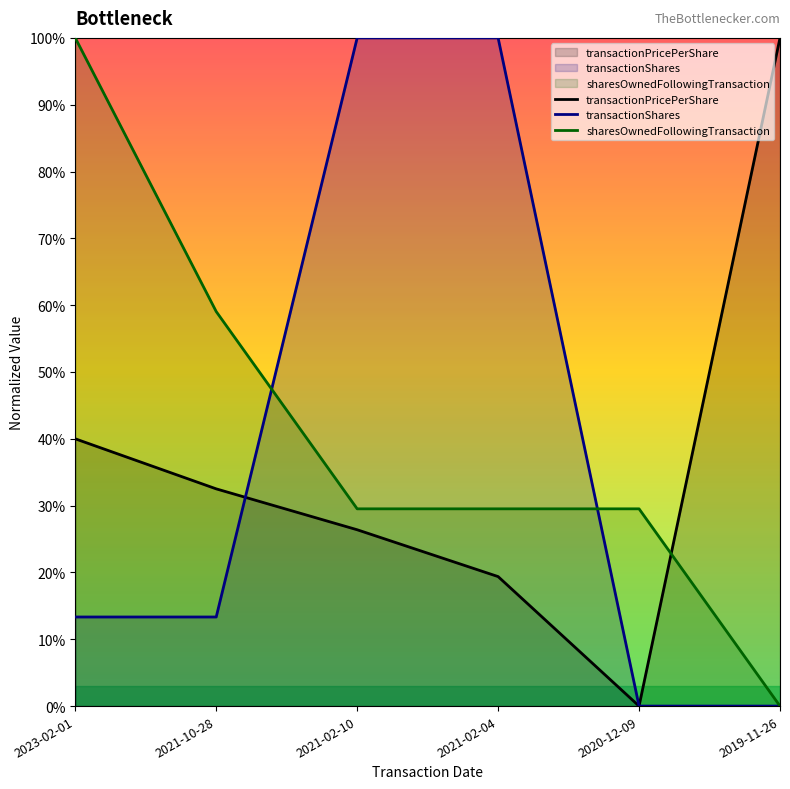

List the series in order of their peak value, highest first.

transactionPricePerShare, transactionShares, sharesOwnedFollowingTransaction